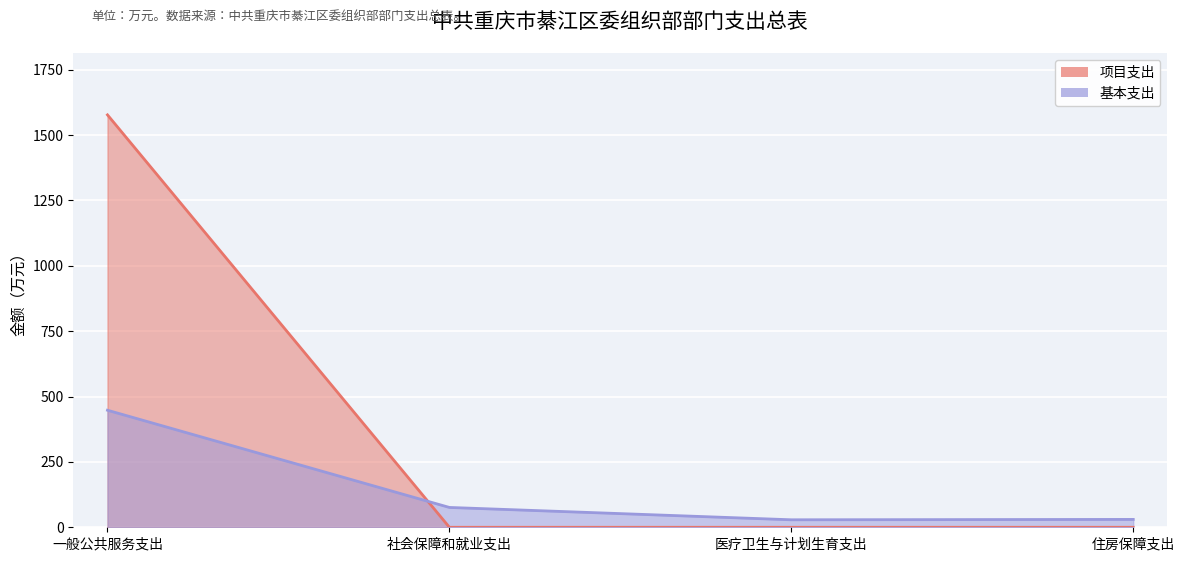

What is the spread (max minus min) of values at 住房保障支出?

30.1